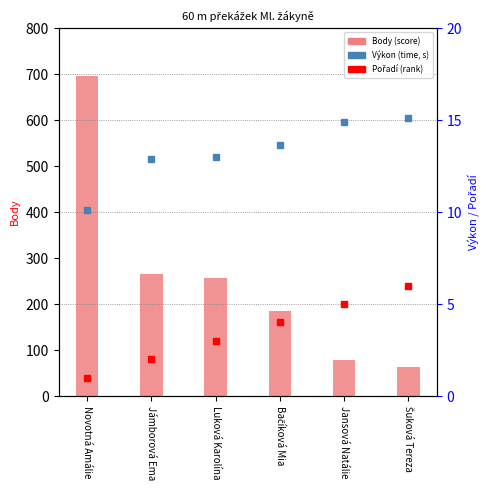

At how many categories does at least one series exceed 343?

1